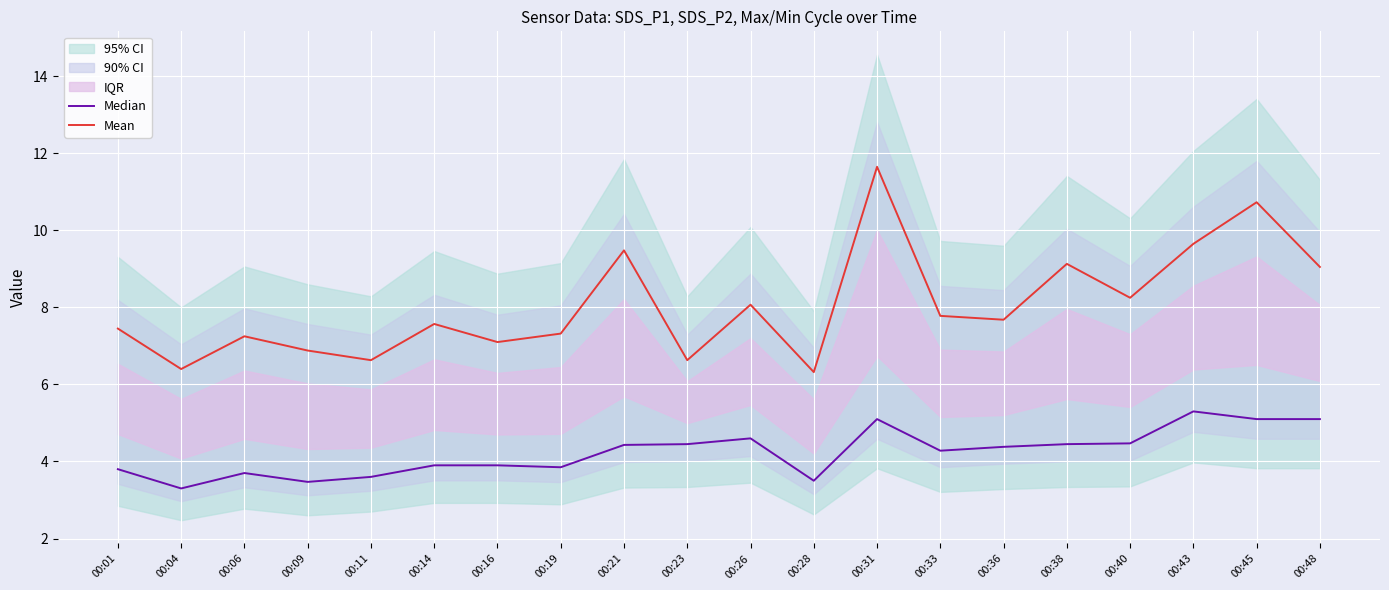

Where is Median nearest to the value 4?

00:14